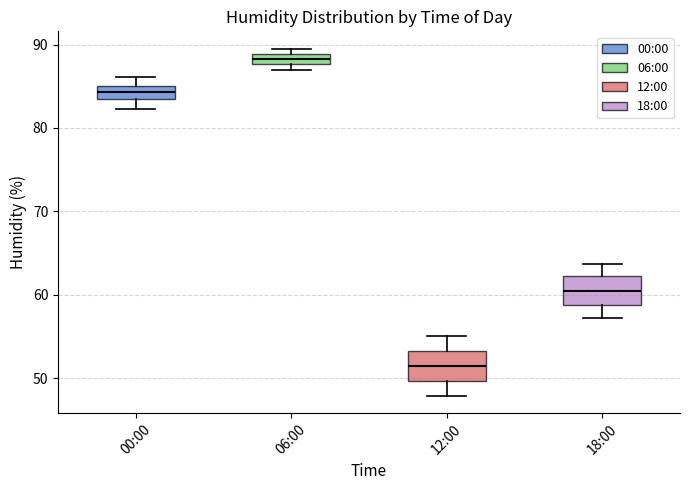

Where does the upper whisker of the box for 00:00 end on the y-axis? The values are not printed on the chart, so give them approximately, as read against the axis.

86